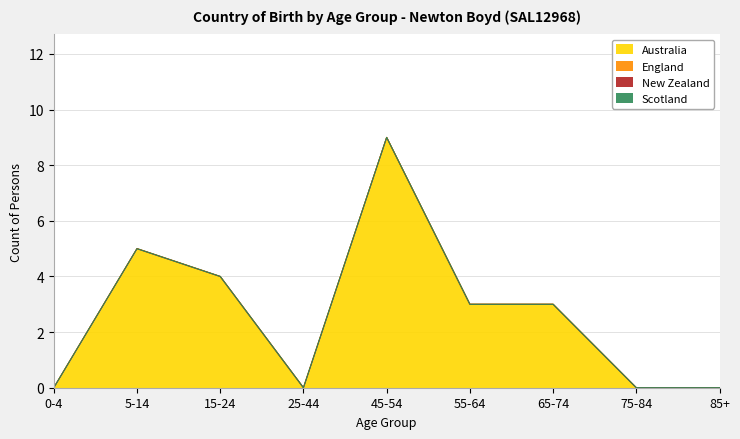

Reading left to right, transcribe all the data shown in this chart.

Australia: 0	5	4	0	9	3	3	0	0
England: 0	0	0	0	0	0	0	0	0
New Zealand: 0	0	0	0	0	0	0	0	0
Scotland: 0	0	0	0	0	0	0	0	0